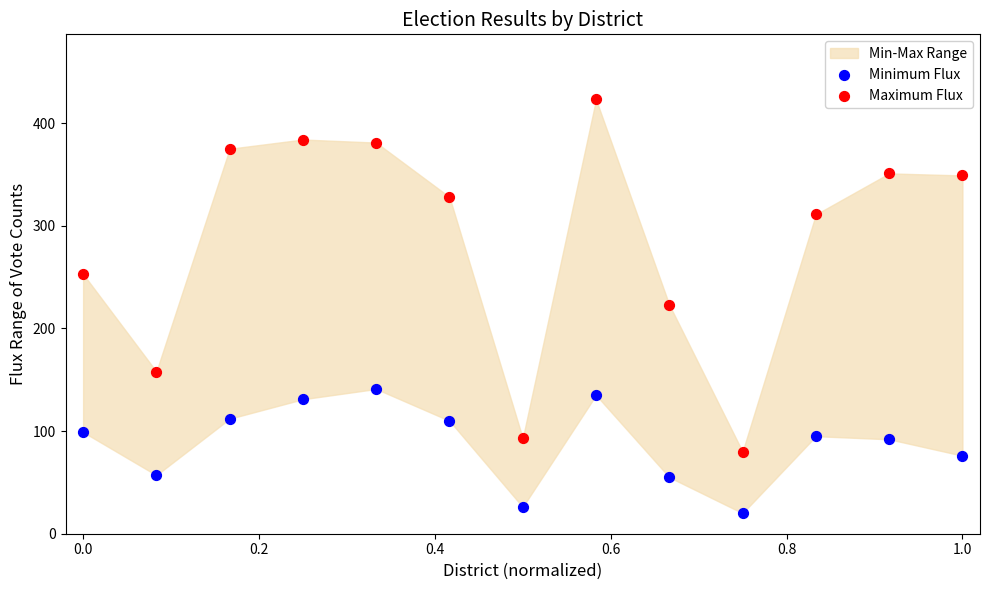

Which series contains the highest Y value?

Maximum Flux